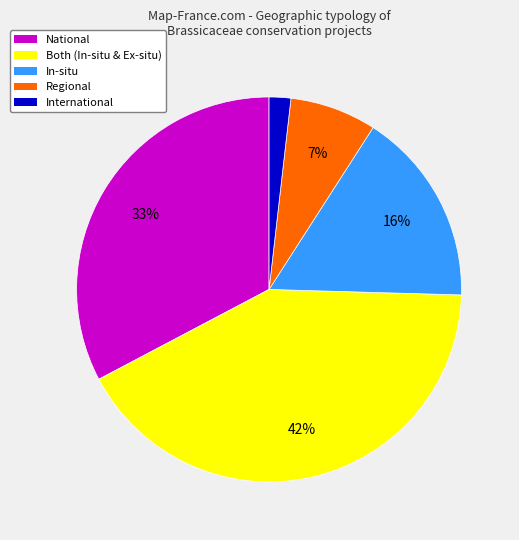

To the nearest percent, what is the difference between the largest and smallest slice percentages?

40%